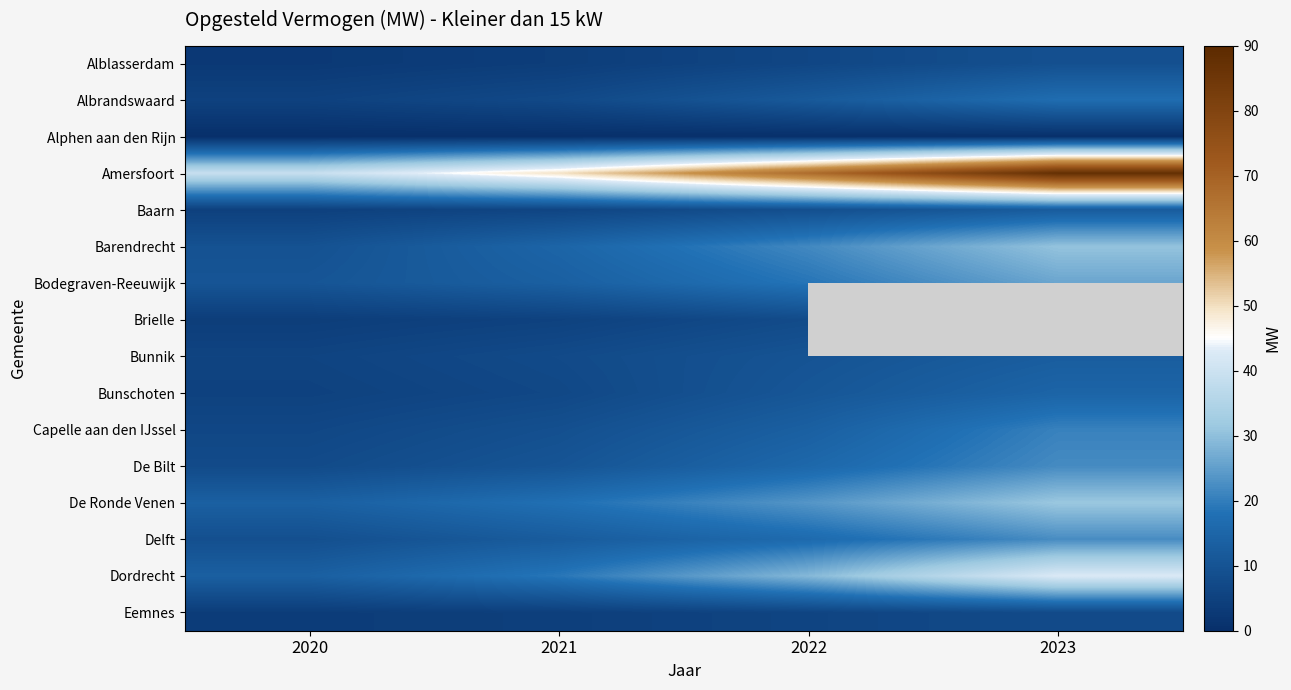

Between 2022 and 2023, which series saw the biggest shift?

Amersfoort